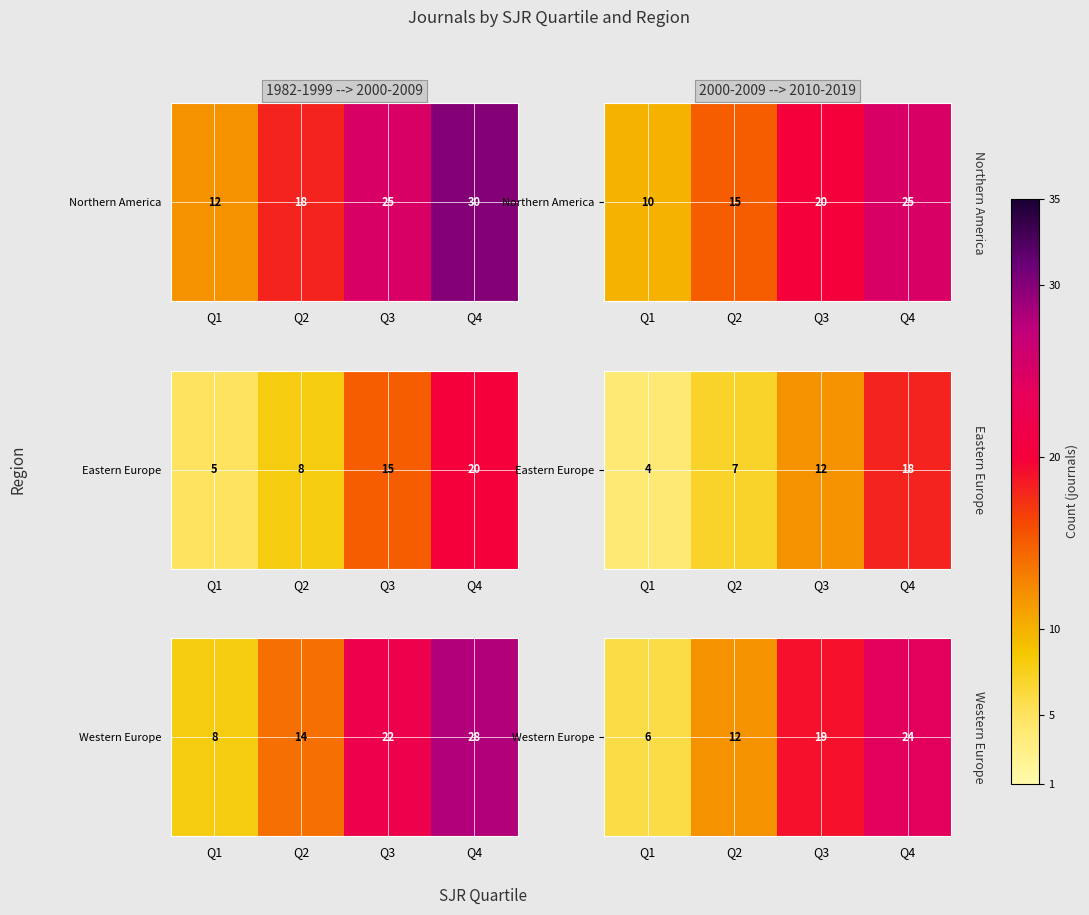

What is the difference between the maximum and minimum values?

18